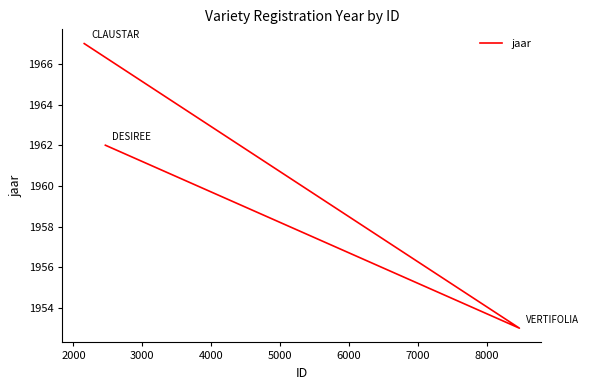

What is the smallest value displayed?

1953.0